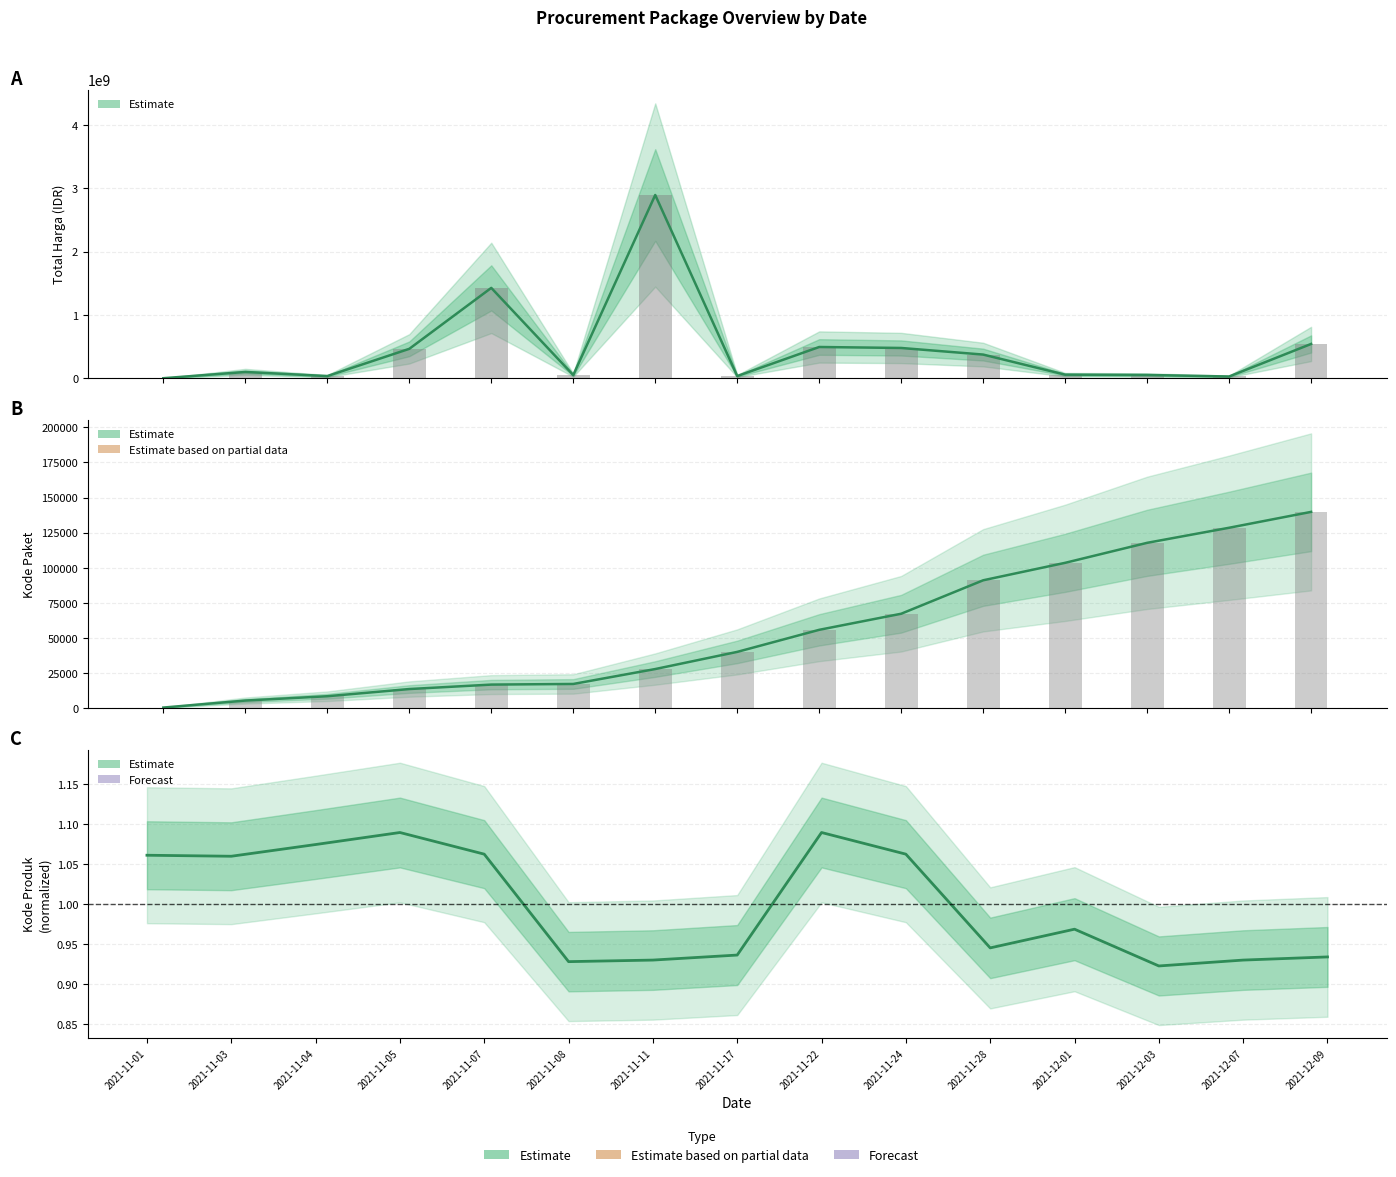

Reading left to right, list all the values displayed in this chart.

Total Harga: 2021-11-01=333600.0	2021-11-03=98772570.0	2021-11-04=34000000.0	2021-11-05=464002100.0	2021-11-07=1425867900.0	2021-11-08=49730040.0	2021-11-11=2892122000.0	2021-11-17=34292000.0	2021-11-22=493000000.0	2021-11-24=477600000.0	2021-11-28=373404000.0	2021-12-01=56152800.0	2021-12-03=51601000.0	2021-12-07=27412000.0	2021-12-09=541071000.0
Kode Paket: 2021-11-01=464.0	2021-11-03=5449.0	2021-11-04=8530.0	2021-11-05=13652.0	2021-11-07=16823.0	2021-11-08=17272.0	2021-11-11=27891.0	2021-11-17=40112.0	2021-11-22=55826.0	2021-11-24=67279.0	2021-11-28=91101.0	2021-12-01=103541.0	2021-12-03=117783.0	2021-12-07=128516.0	2021-12-09=139817.0
Kode Produk (normalized): 2021-11-01=1.1	2021-11-03=1.1	2021-11-04=1.1	2021-11-05=1.1	2021-11-07=1.1	2021-11-08=0.9	2021-11-11=0.9	2021-11-17=0.9	2021-11-22=1.1	2021-11-24=1.1	2021-11-28=0.9	2021-12-01=1.0	2021-12-03=0.9	2021-12-07=0.9	2021-12-09=0.9